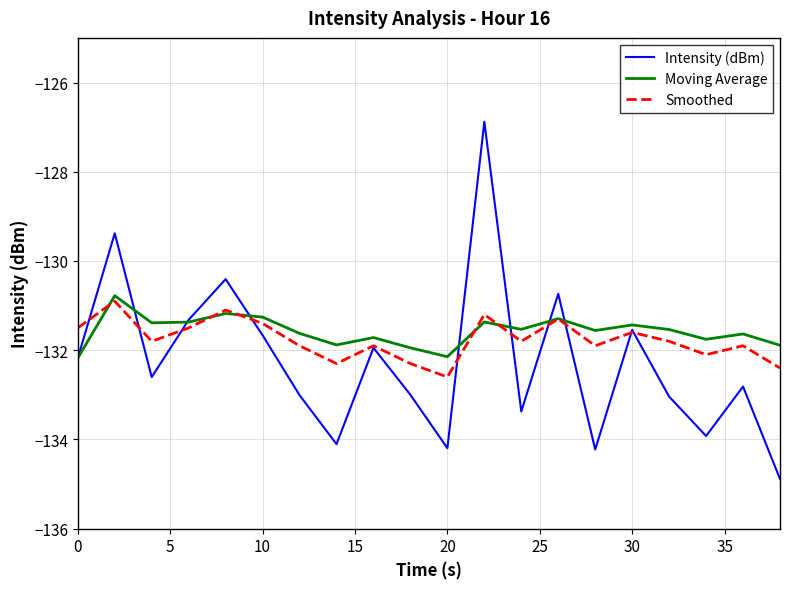

What is the smallest value displayed?

-134.9